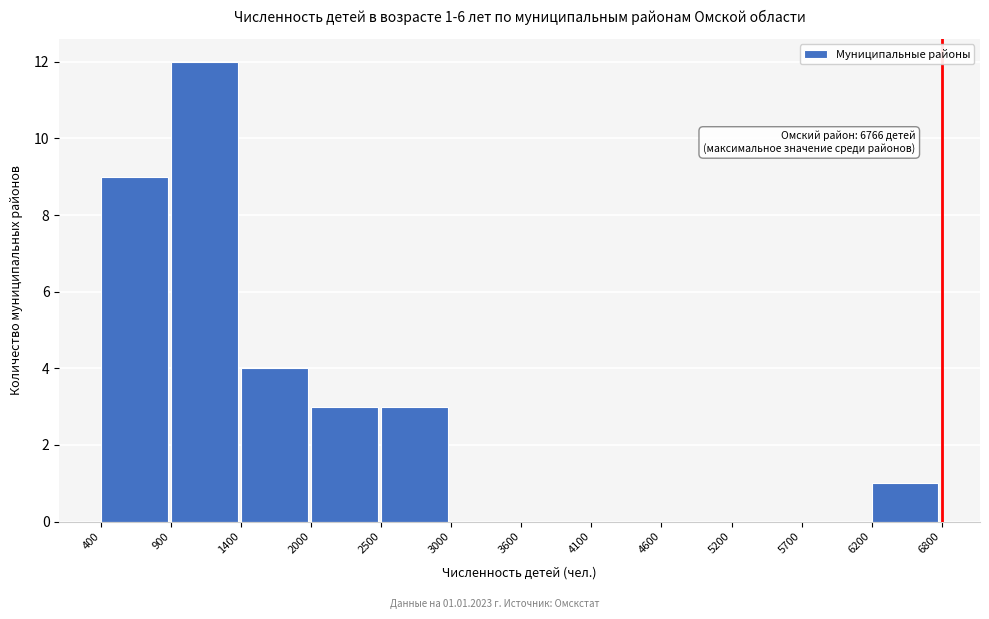

Over which range of the x-axis is the bar tallest?

900 to 1400